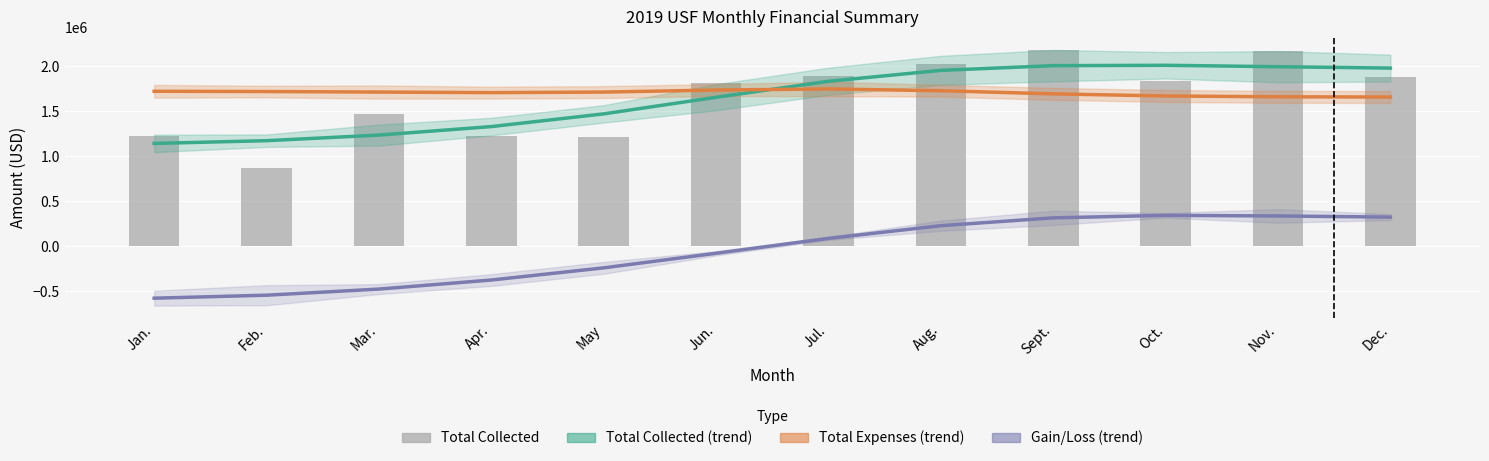

How many data points in Gain/Loss (trend) are above 85355?

6